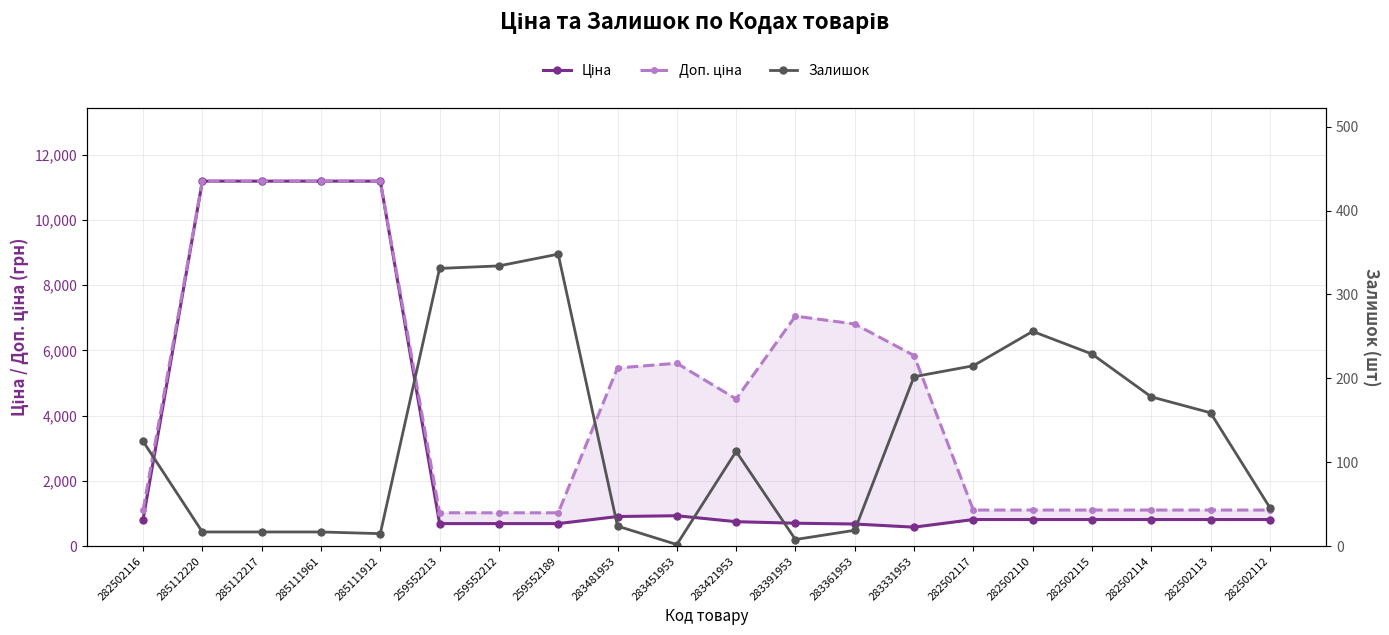

What is the label of the 6th point from the right?

282502117